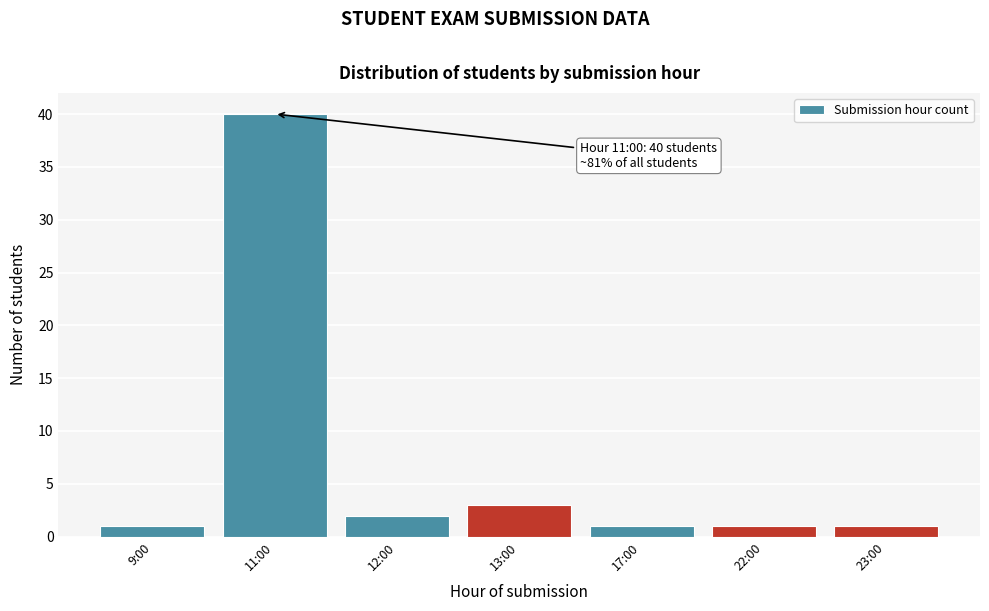

Reading left to right, what are all the values shown in this chart?

9:00=1	11:00=40	12:00=2	13:00=3	17:00=1	22:00=1	23:00=1